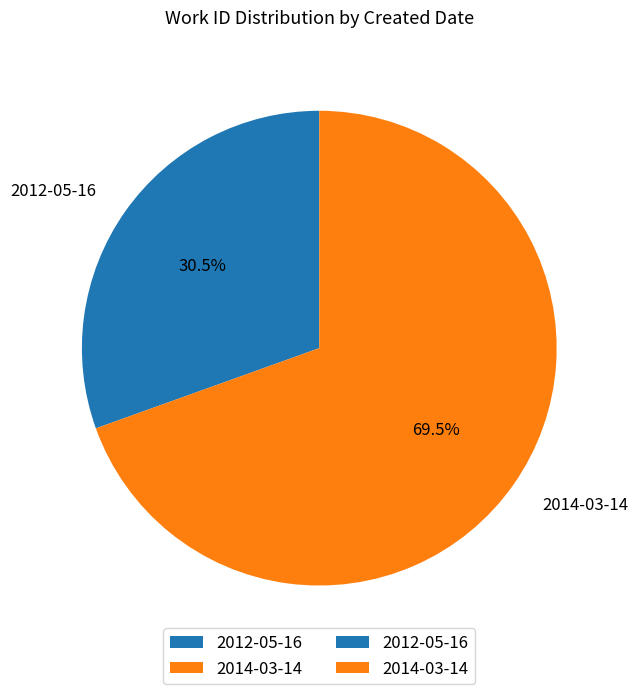

Which slice is the largest?

2014-03-14